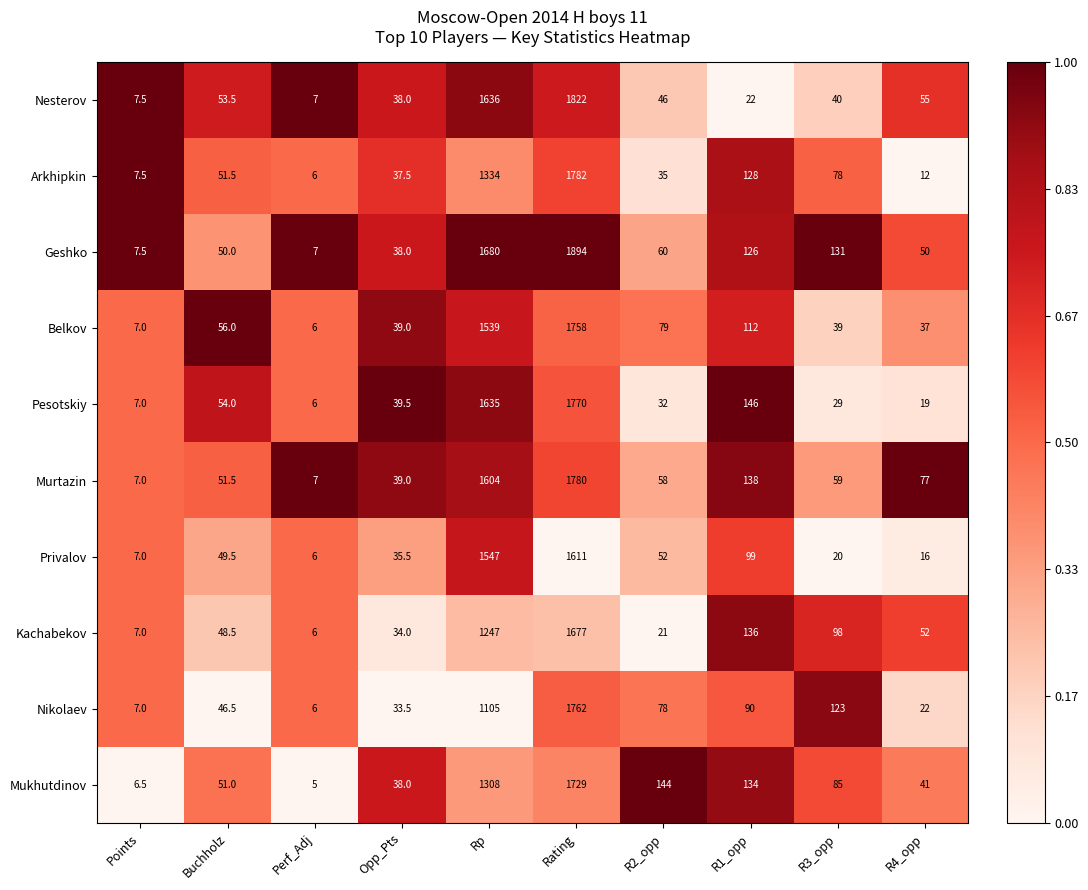

Is it true that Geshko equals 31.5 at Buchholz?

False